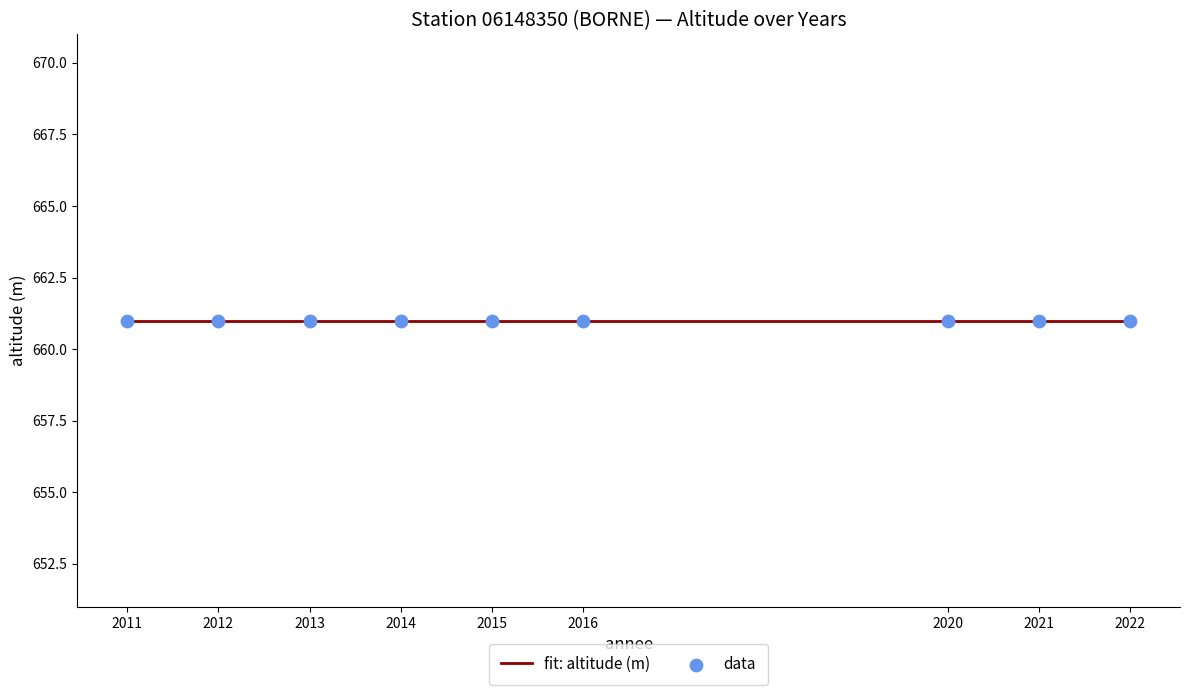

Which series reaches the minimum Y coordinate?

altitude